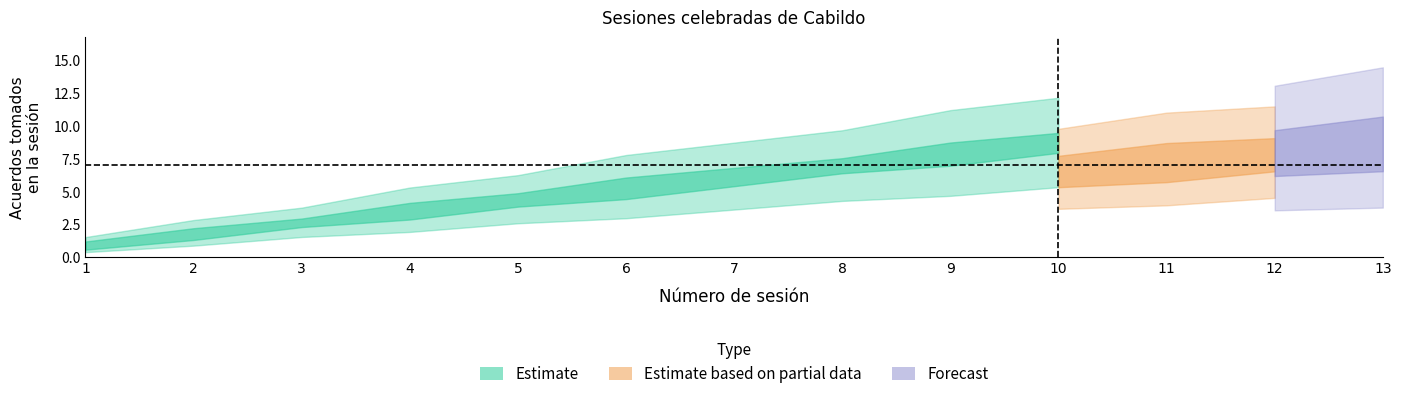

The Acuerdos lower series shows 12.6 at 9. True or false?

False